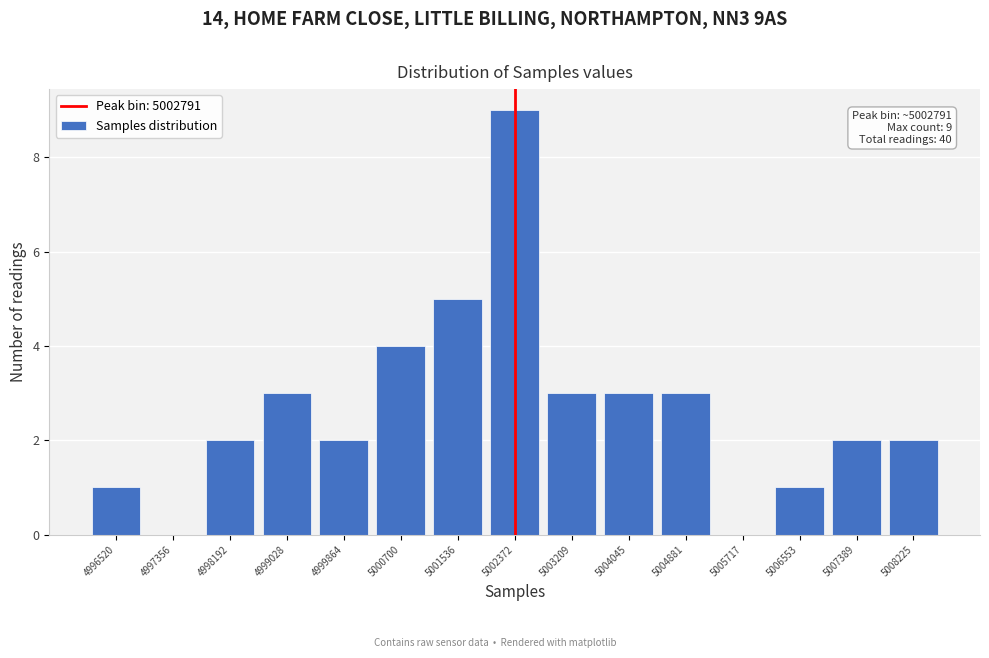

Reading right to left, list all the values displayed in this chart.

5008225=2	5007389=2	5006553=1	5005717=0	5004881=3	5004045=3	5003209=3	5002372=9	5001536=5	5000700=4	4999864=2	4999028=3	4998192=2	4997356=0	4996520=1